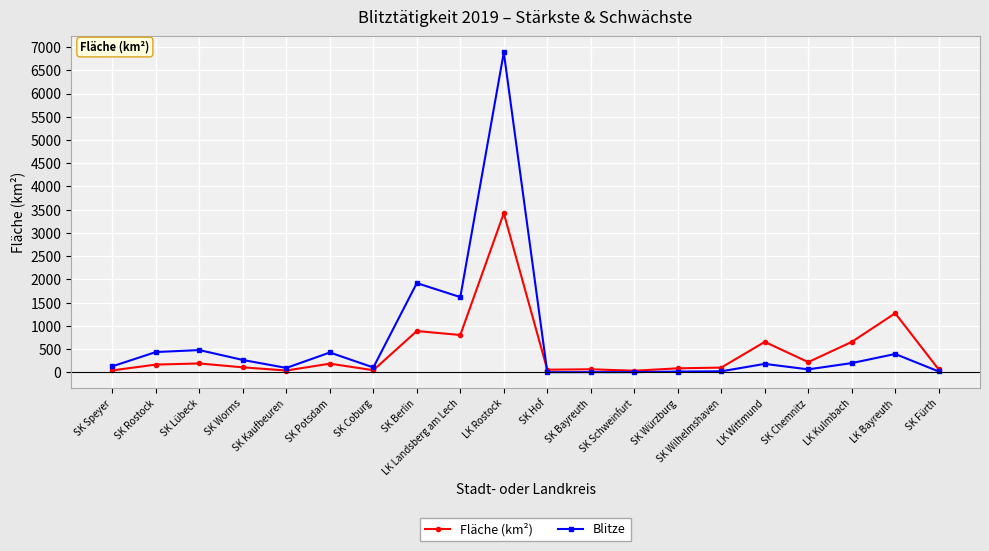

The Blitze series shows 645.2 at SK Berlin. True or false?

False